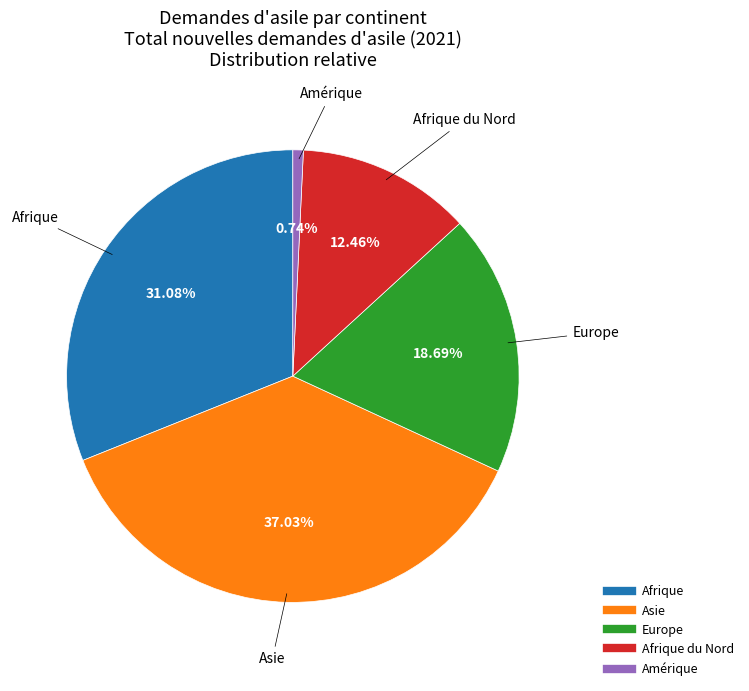

Is there any slice that represents more than half of the pie?

No